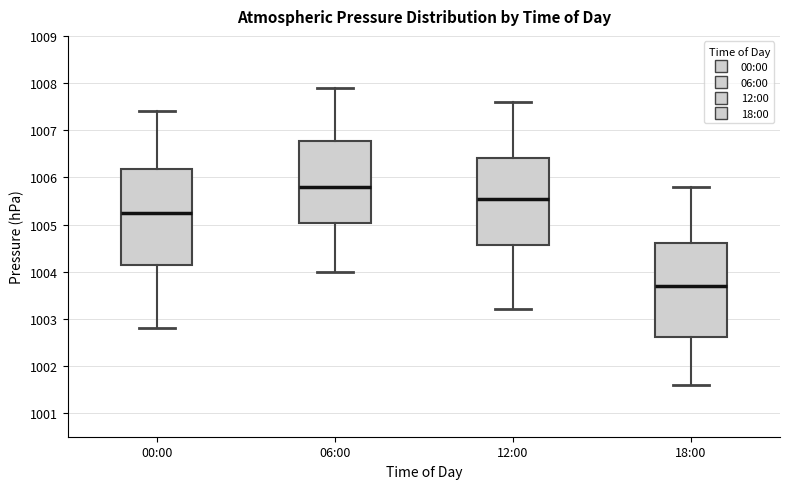

Which box's median line is the highest?

06:00